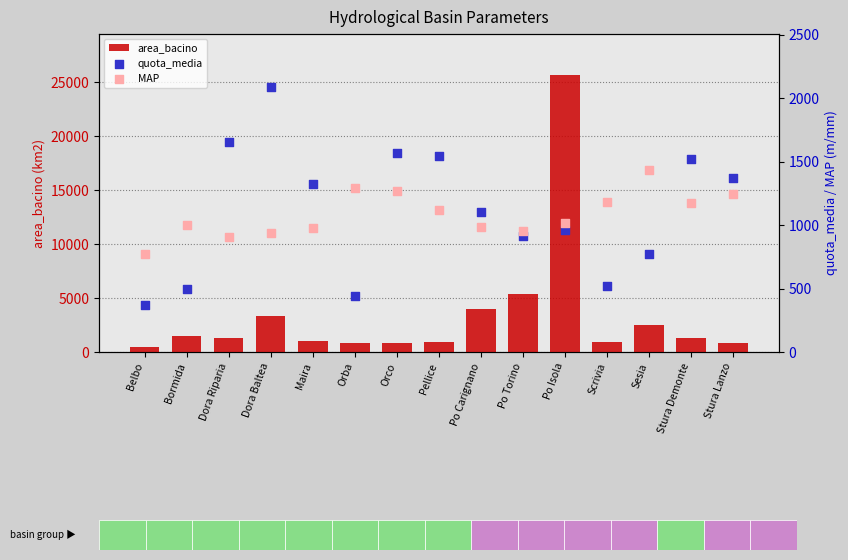

Is the value of area_bacino at Stura Lanzo greater than the value of quota_media at Po Torino?

No